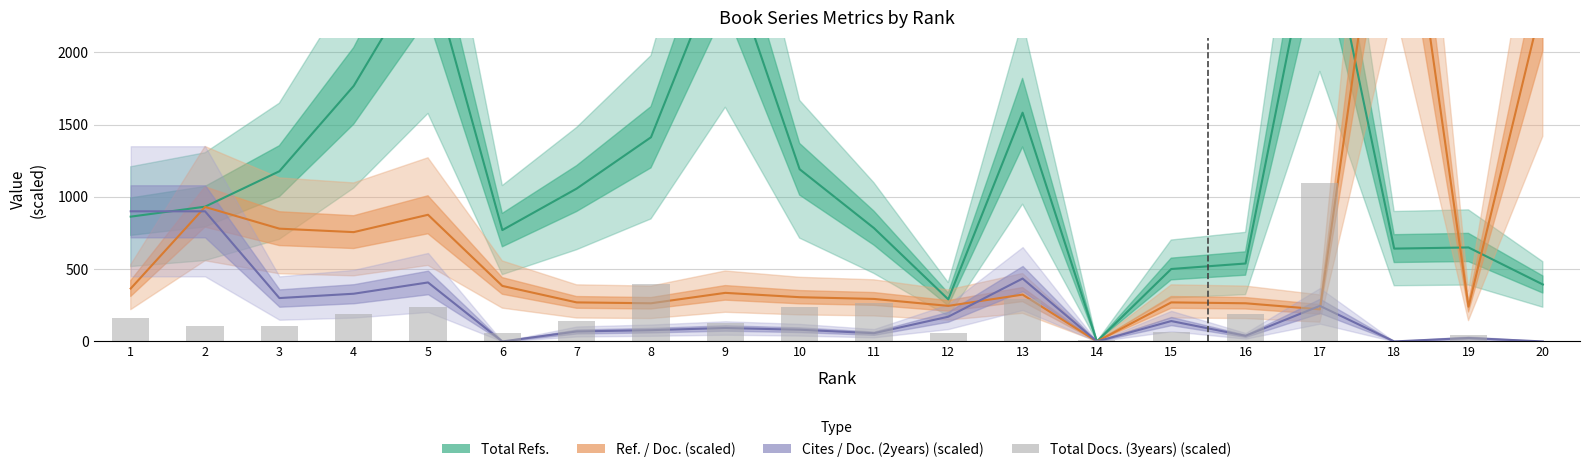

The Cites / Doc. (2years) (scaled) series shows 107.0 at 17. True or false?

False